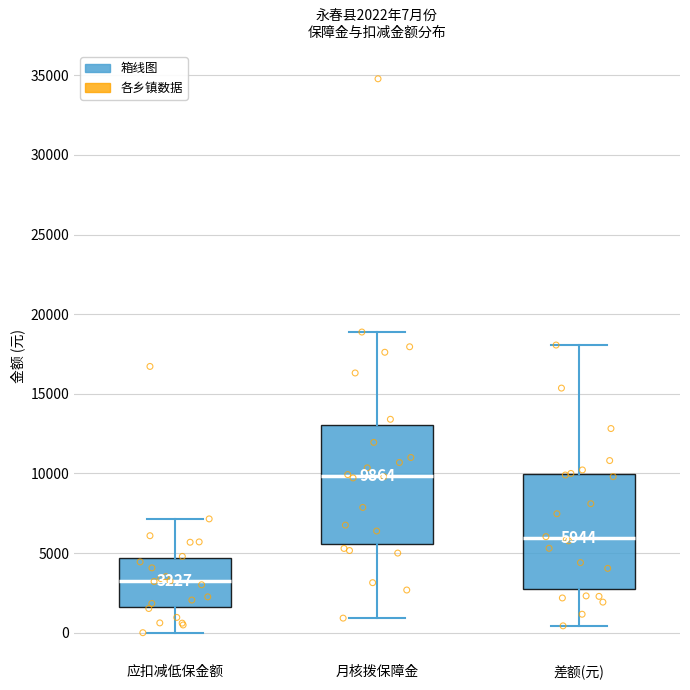

Which box's median line is the highest?

月核拨保障金